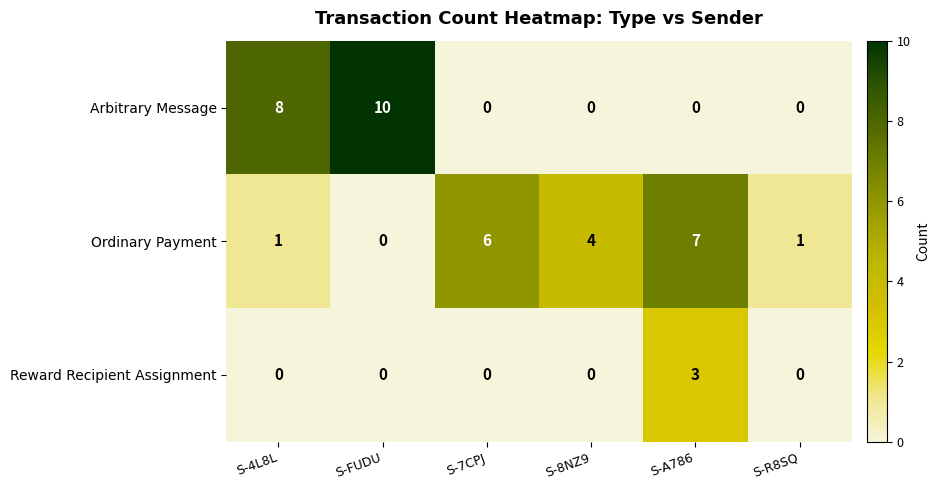

Which series has the largest total across all categories?

Ordinary Payment